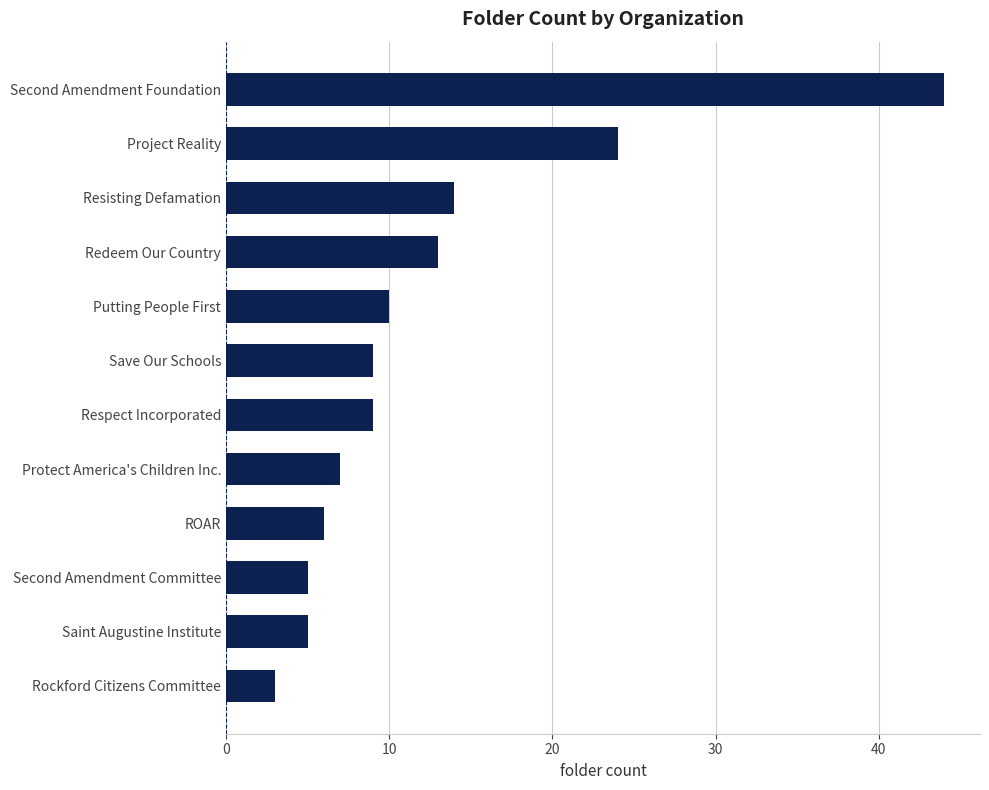

What is the minimum value shown in the chart?

3